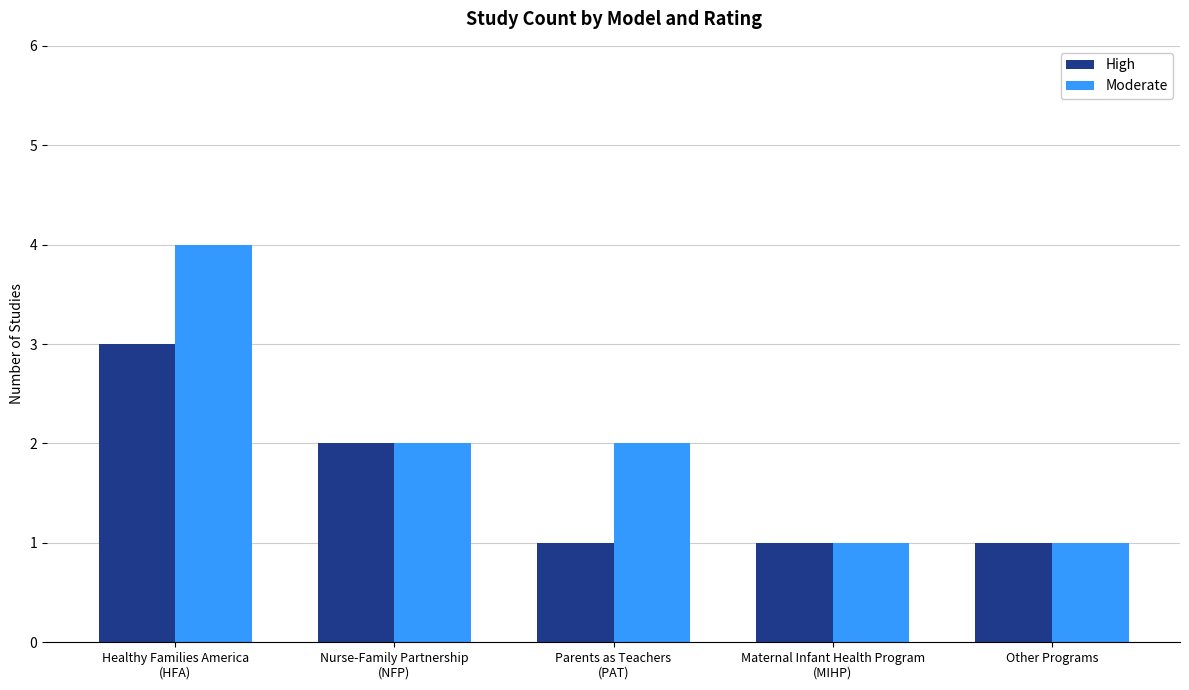

Does the chart contain any negative values?

No